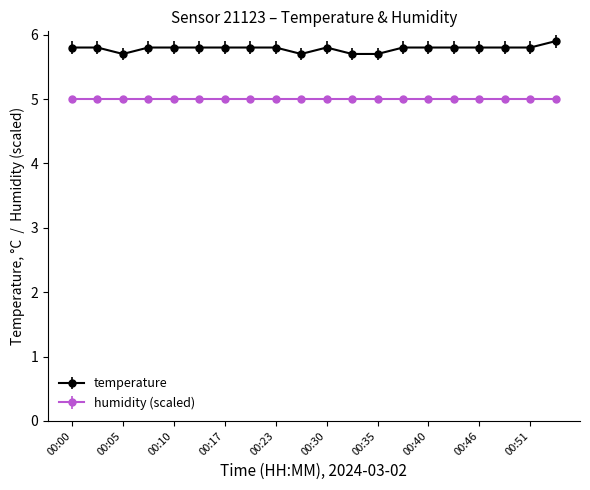

Rank the series by their maximum value, from lowest to highest.

humidity (scaled), temperature